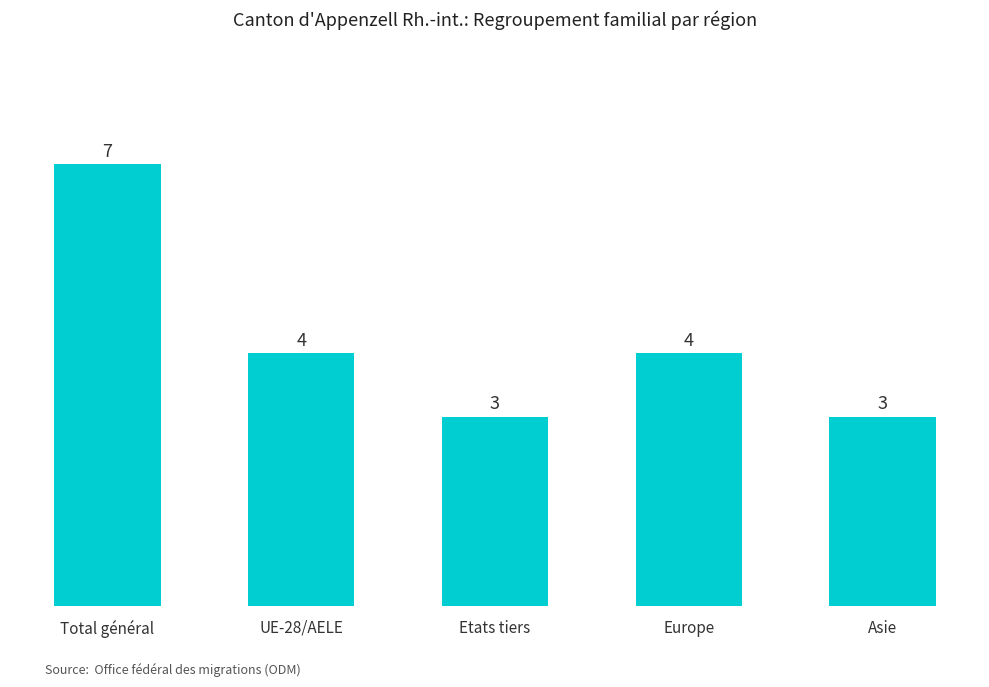

What is the sum of the values at UE-28/AELE and Asie?

7